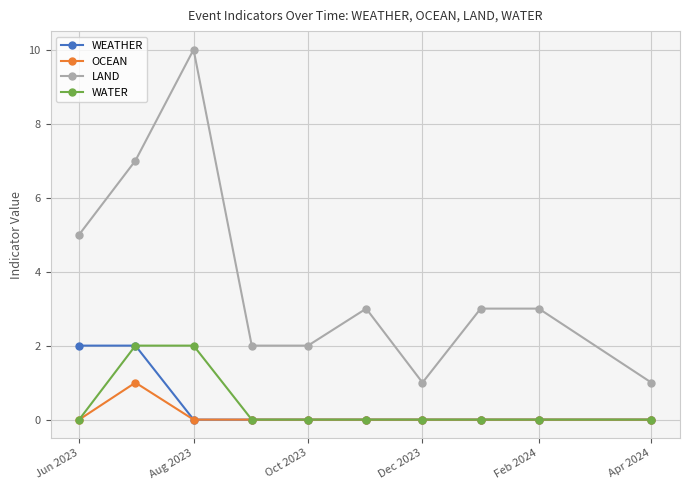

At how many categories does at least one series exceed 4?

3